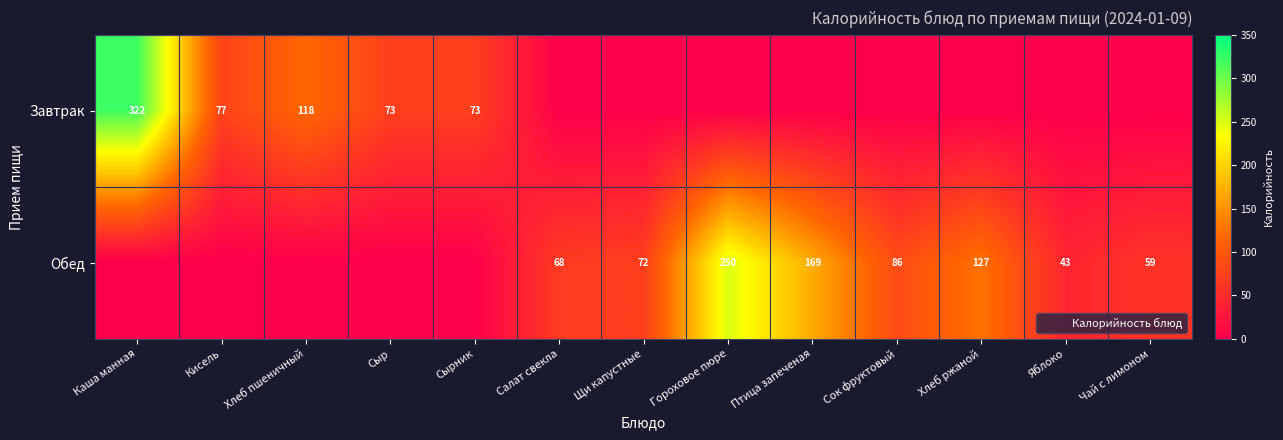

Which series has the widest spread of values?

Завтрак